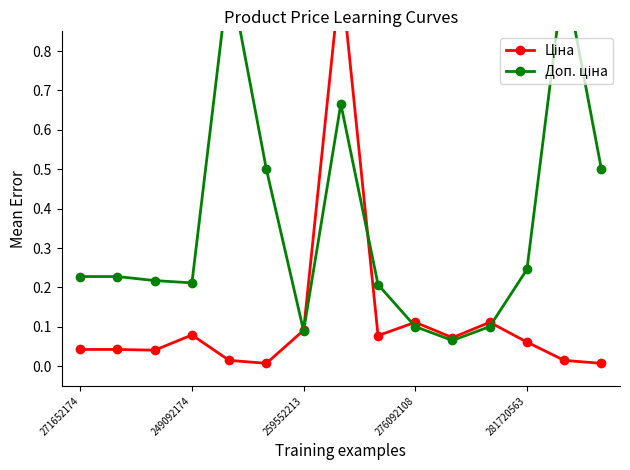

What position from the left is 8?

9